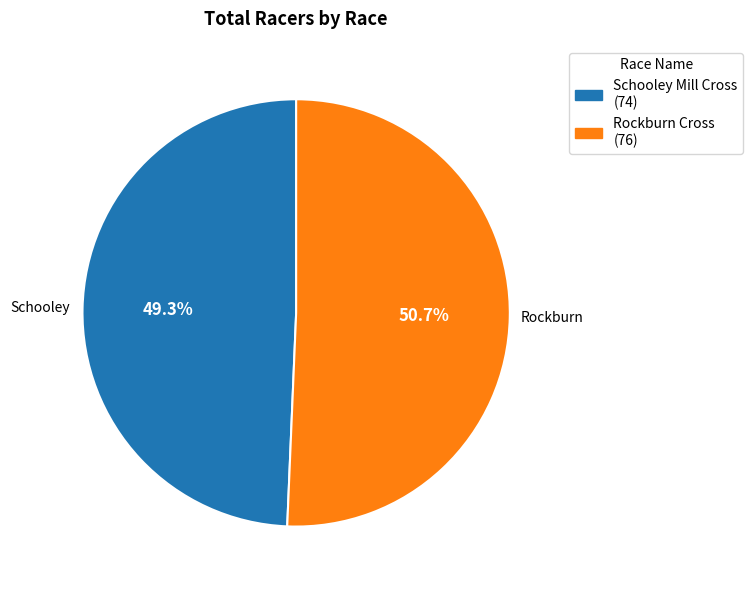

To the nearest percent, what is the difference between the Schooley Mill Cross and Rockburn Cross slice percentages?

1%